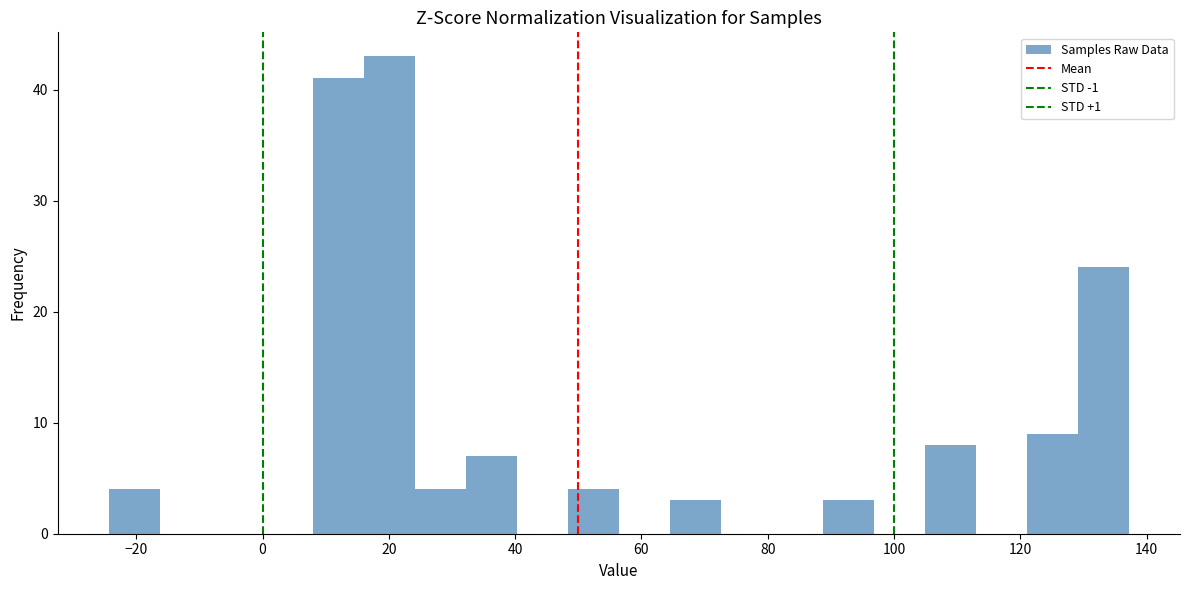

What is the height of the bar covering 24 to 32 on the x-axis? Neither the bar edges nor the heights are printed on the chart, so give them approximately, as read against the axes.

4